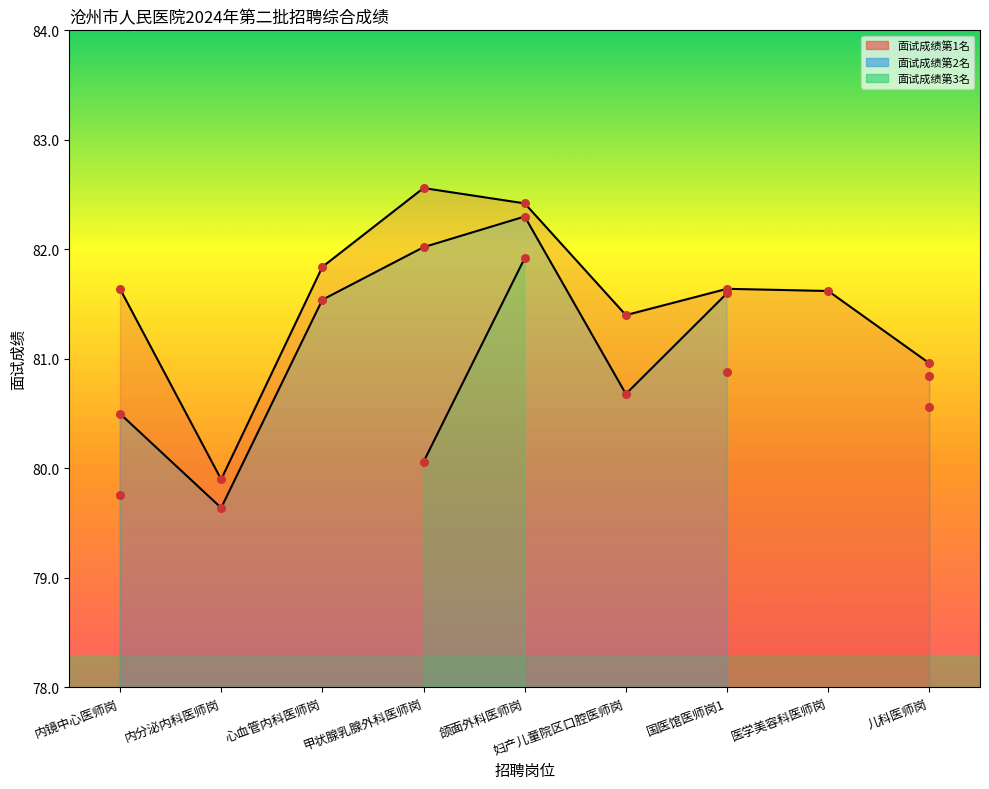

Which series has the largest total across all categories?

面试成绩第1名